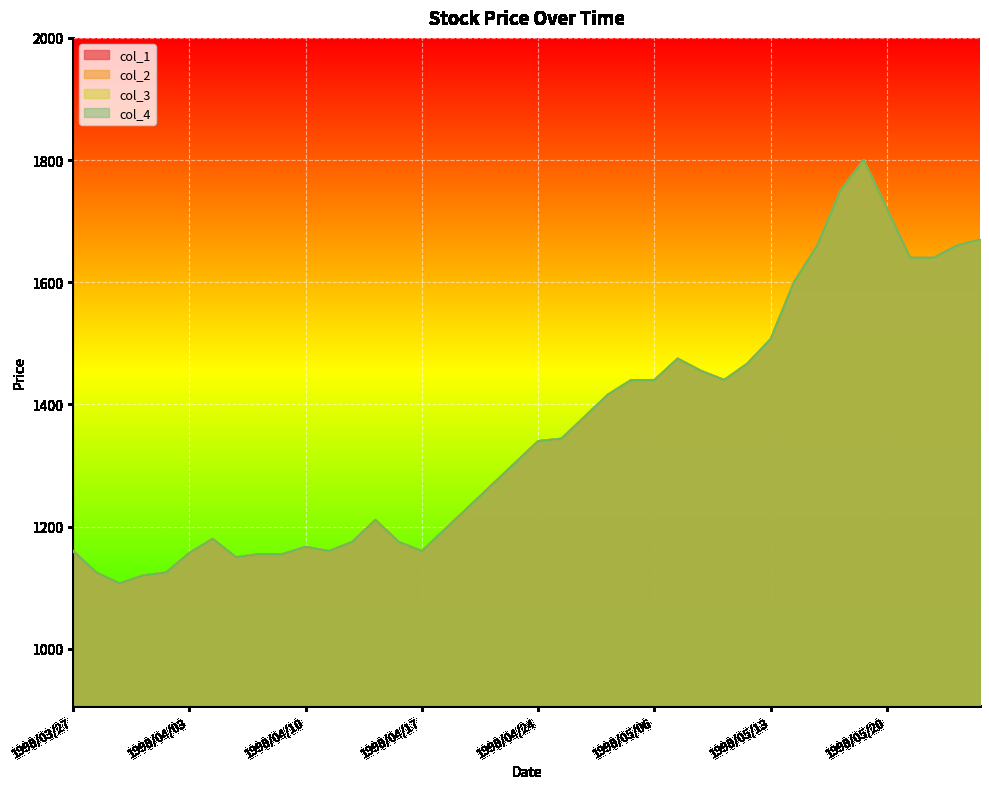

True or false: col_2 and col_4 cross at least once.

False